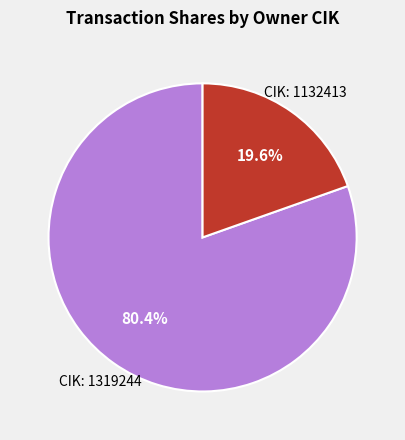

Is there a majority slice in this chart?

Yes